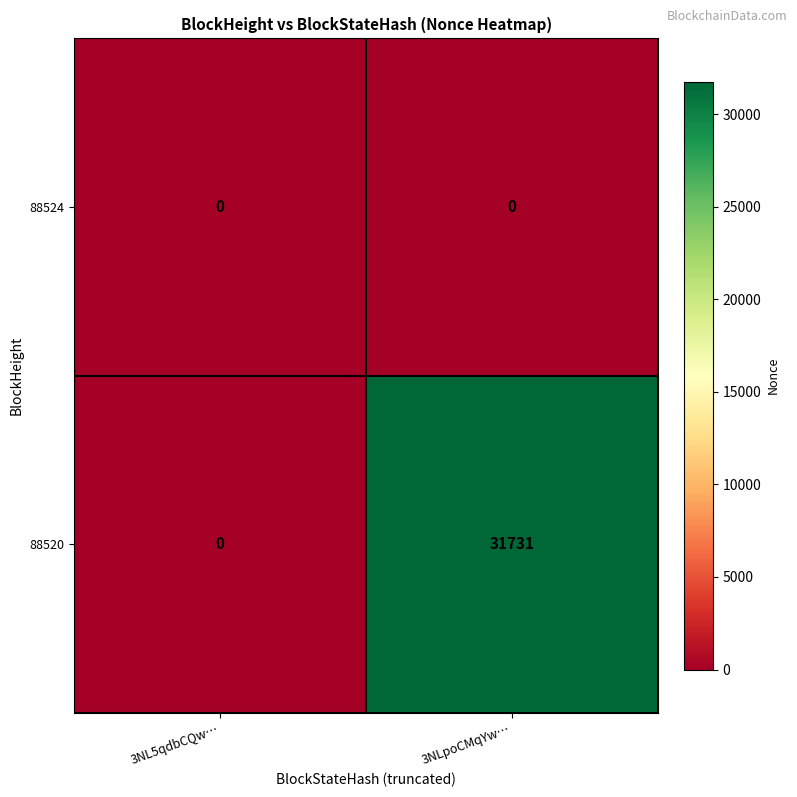

The 88520 series shows 0 at 3NL5qdbCQw…. True or false?

True